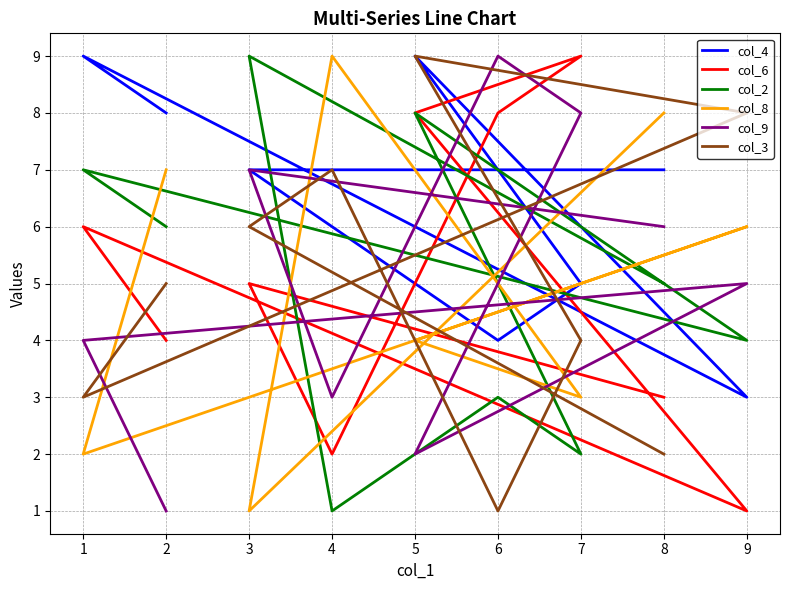

How many intersections are there between col_9 and col_4?

4